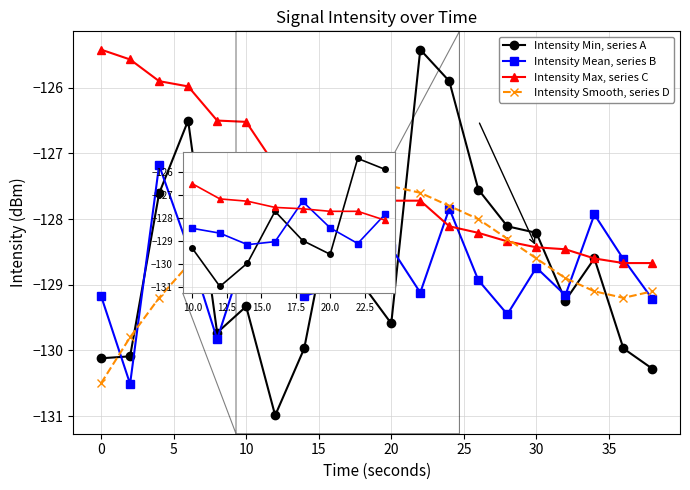

Which series has the largest range (max minus min)?

Intensity Min, series A